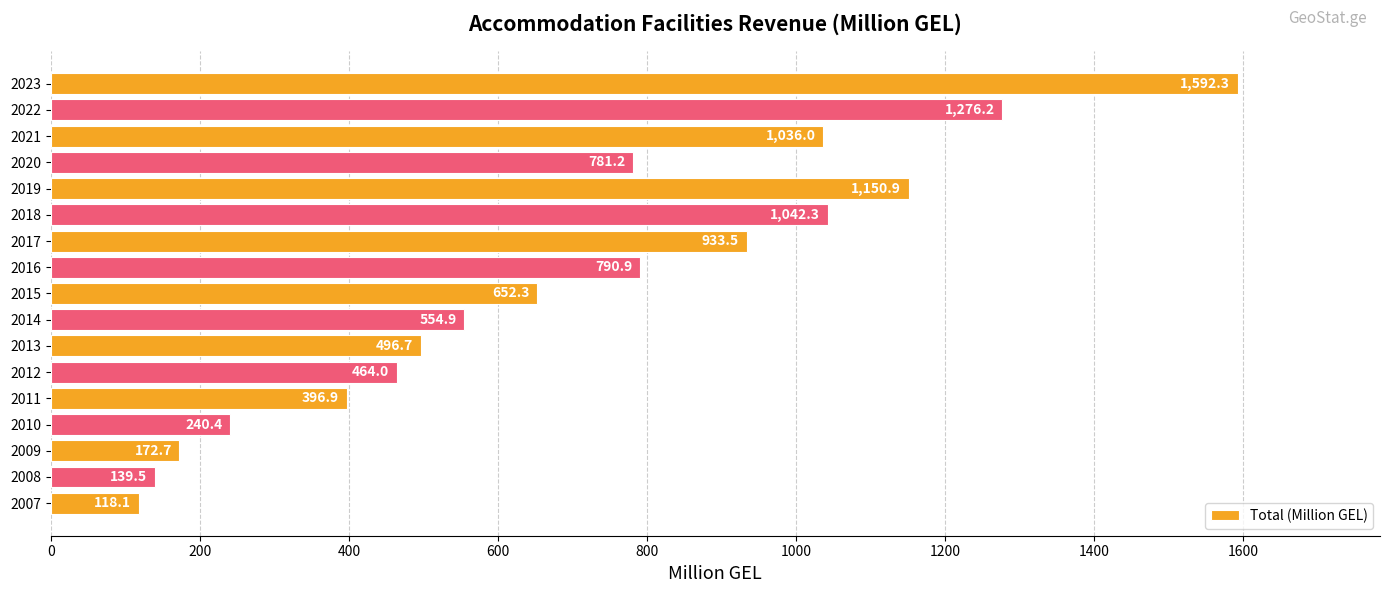

Rank the categories by value from lowest to highest.

2007, 2008, 2009, 2010, 2011, 2012, 2013, 2014, 2015, 2020, 2016, 2017, 2021, 2018, 2019, 2022, 2023